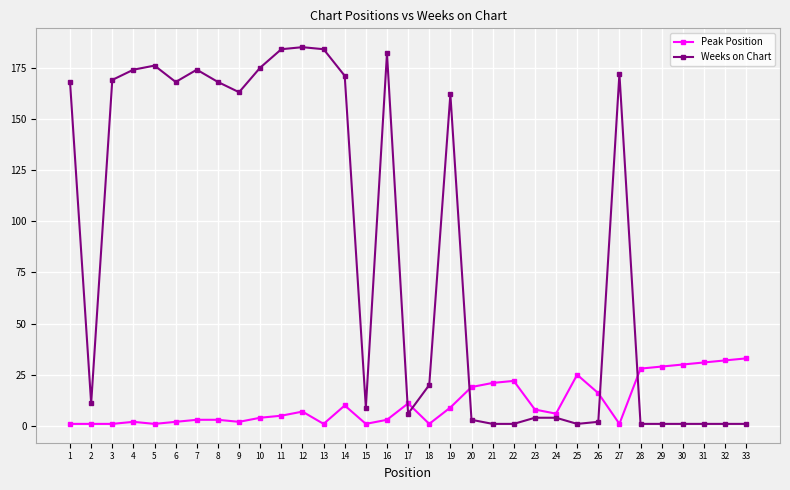

Between which two adjacent categories do Peak Position and Weeks on Chart first intersect?

16 and 17